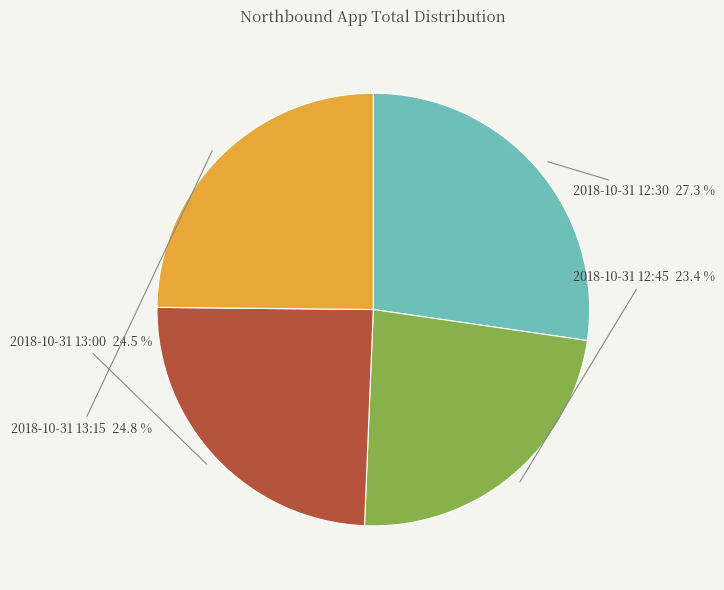

Is there any slice that represents more than half of the pie?

No